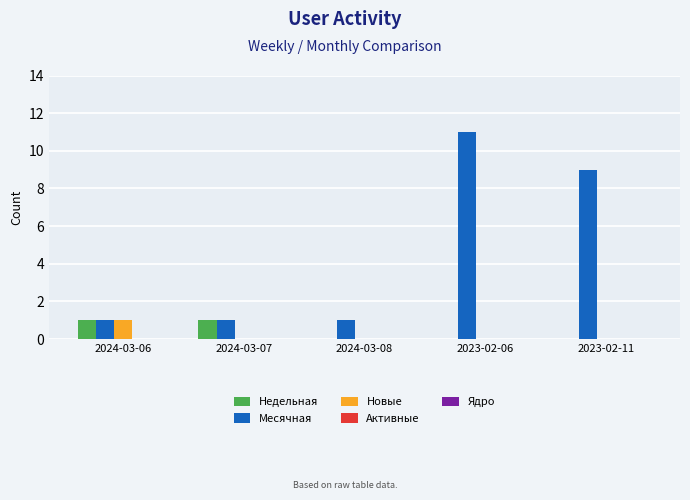

Is it true that Новые equals 0 at 2023-02-06?

True